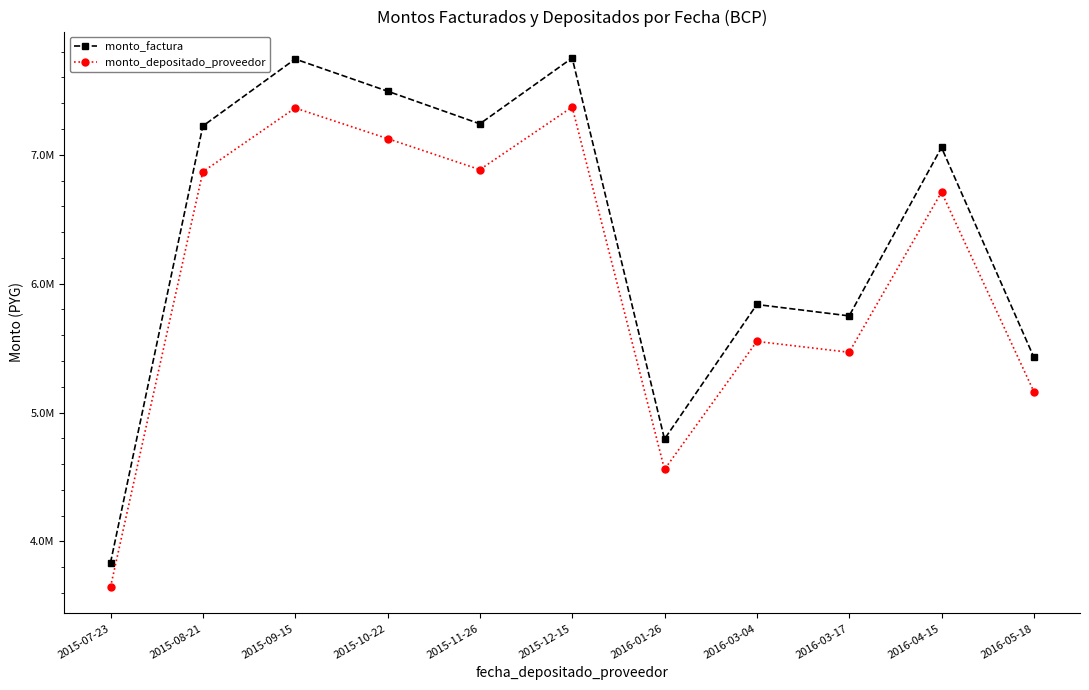

What are all the series names shown in the legend?

monto_factura, monto_depositado_proveedor